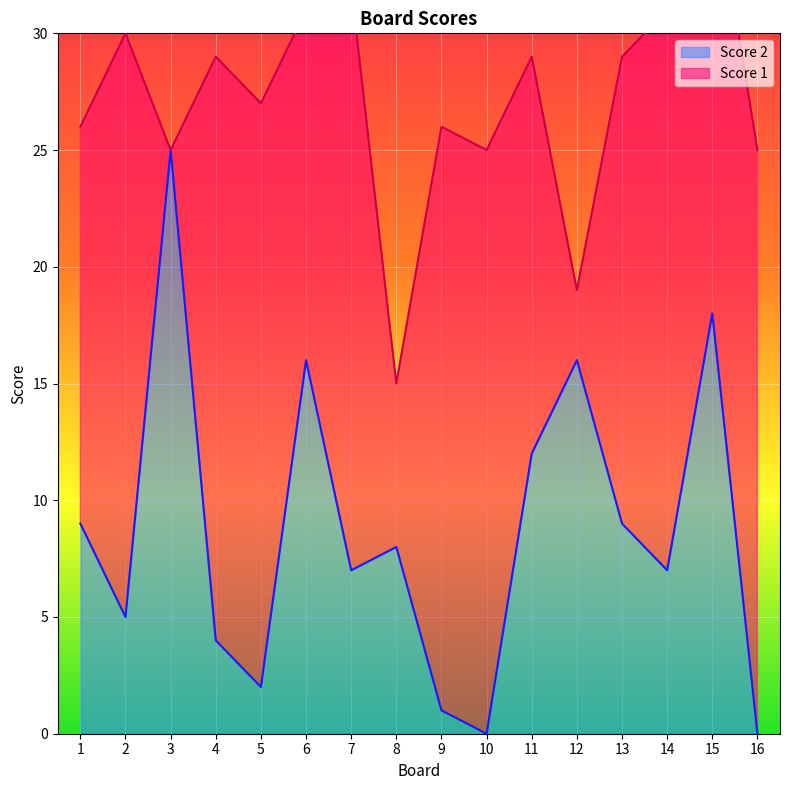

The Score 2 series shows 24 at 12. True or false?

False